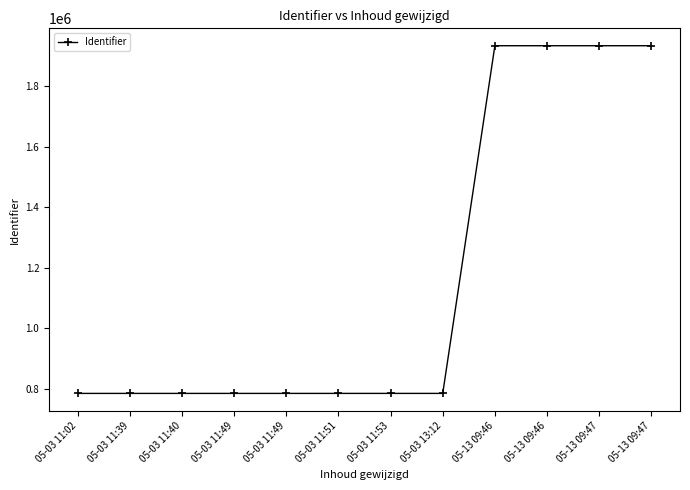

What is the average value?

1167593